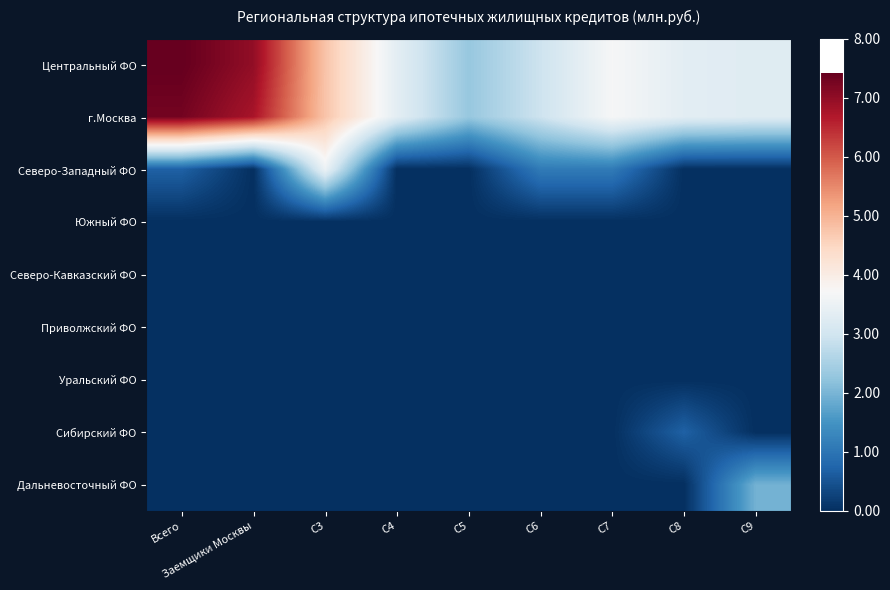

Which has a higher value, Заемщики Москвы or C5?

Заемщики Москвы